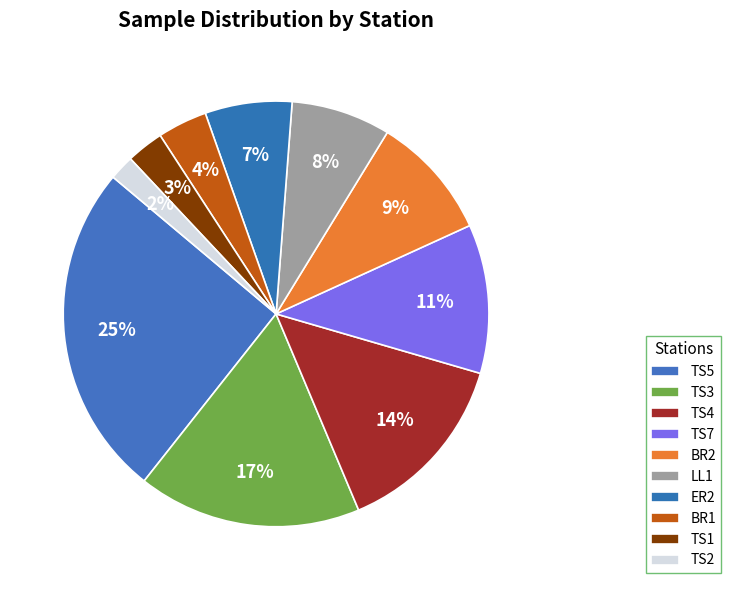

Is the sum of BR2 and TS2 greater than half?

No